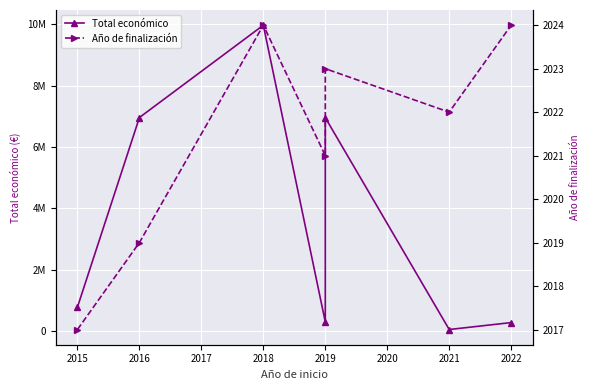

What is the average value of the Año de finalización series?

2021